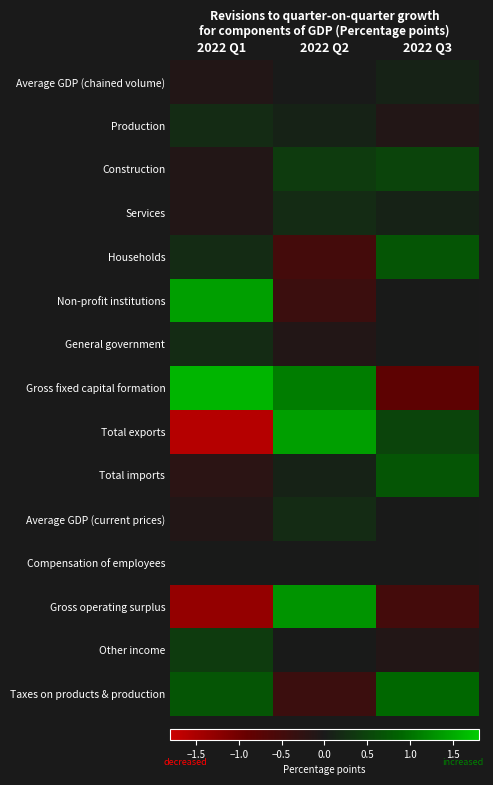

Which label corresponds to the largest value in the chart?

2022 Q1